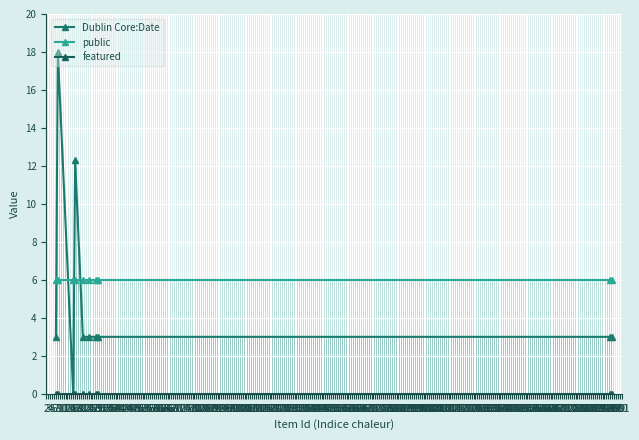

True or false: public has more than 1 points higher than both neighbors.

False